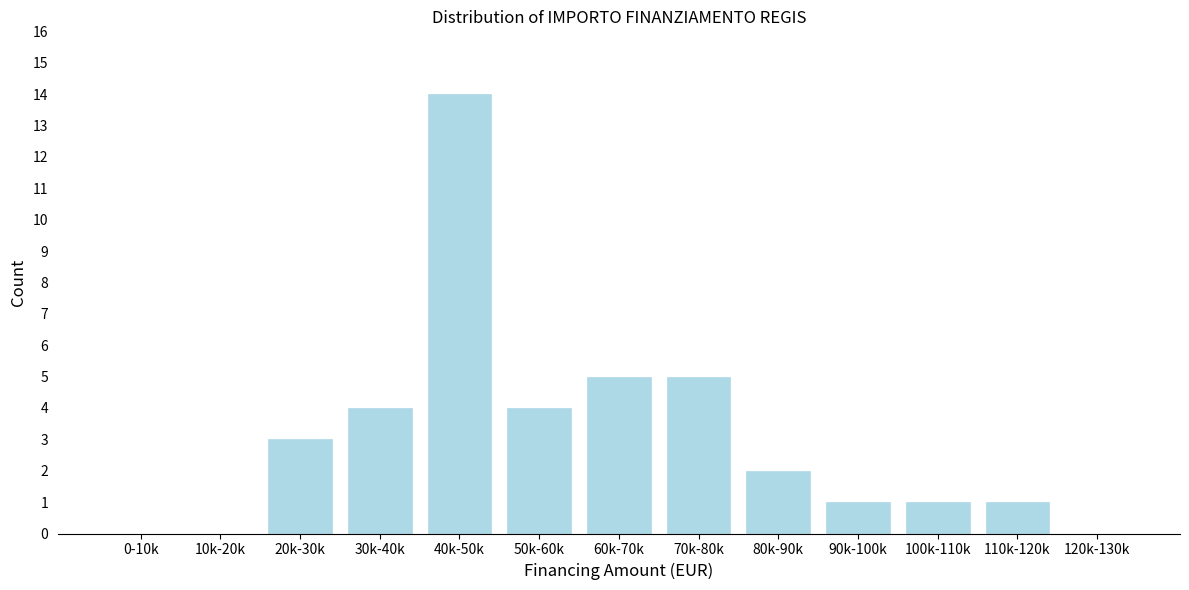

Reading left to right, transcribe all the data shown in this chart.

0-10k=0	10k-20k=0	20k-30k=3	30k-40k=4	40k-50k=14	50k-60k=4	60k-70k=5	70k-80k=5	80k-90k=2	90k-100k=1	100k-110k=1	110k-120k=1	120k-130k=0